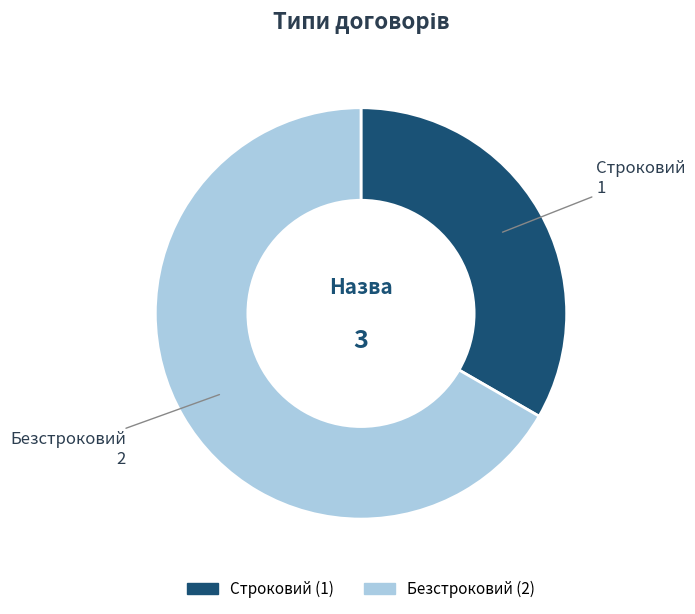

The Строковий slice represents 48% of the pie. True or false?

False